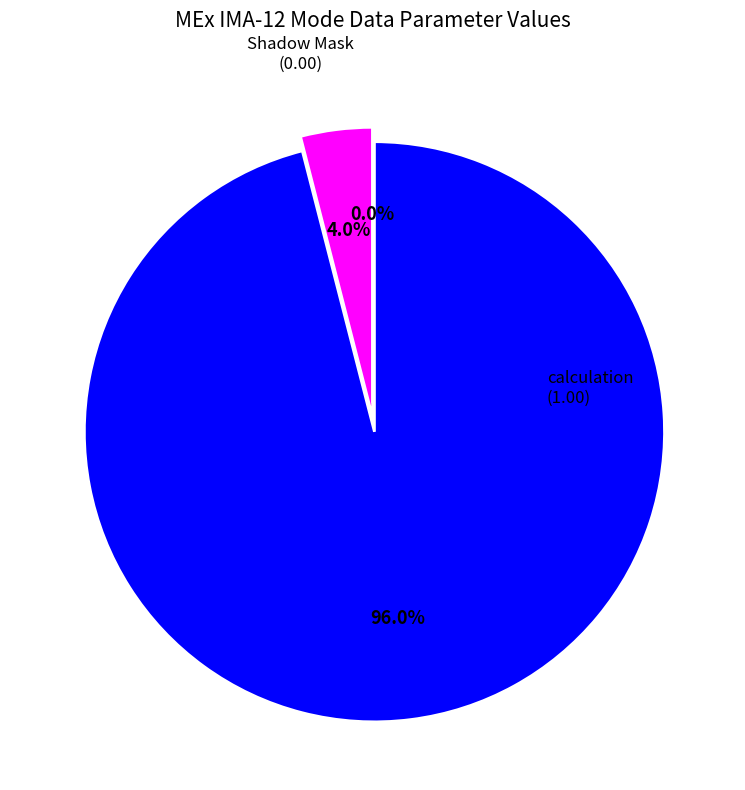

To the nearest percent, what is the combined percentage of Shadow Mask and High Voltage Mask?

4%